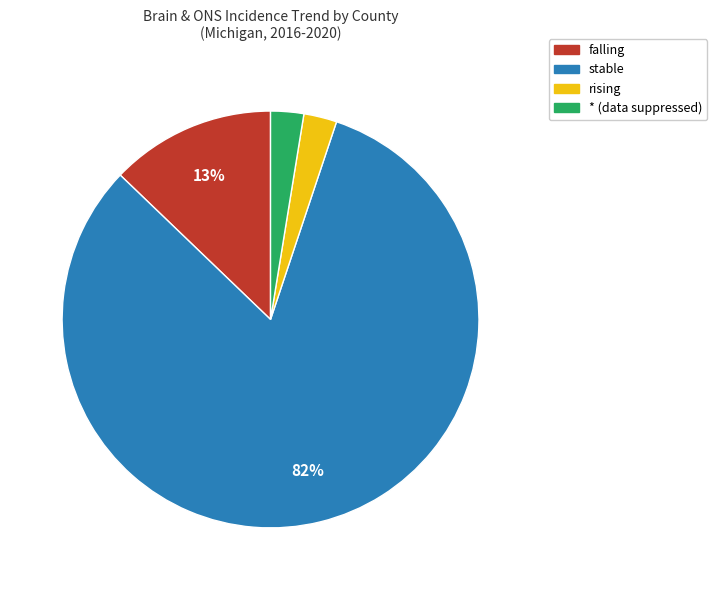

To the nearest percent, what percentage of the pie is *?

3%